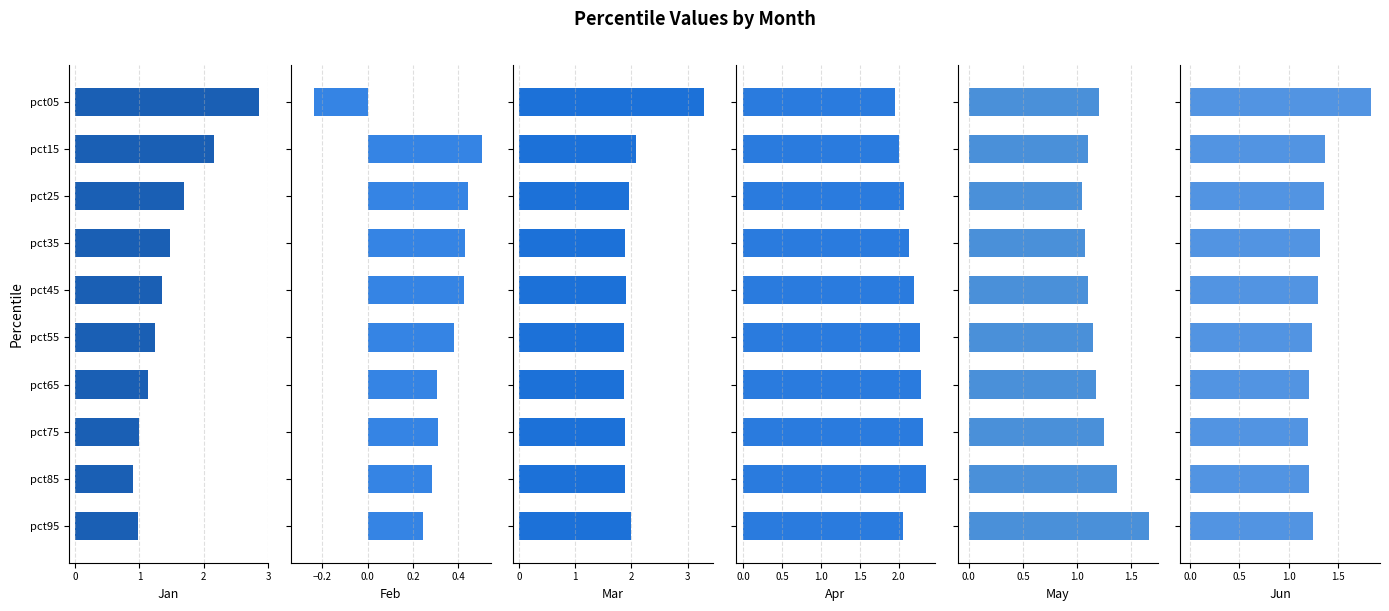

The Mar series shows 1.9 at pct55. True or false?

True